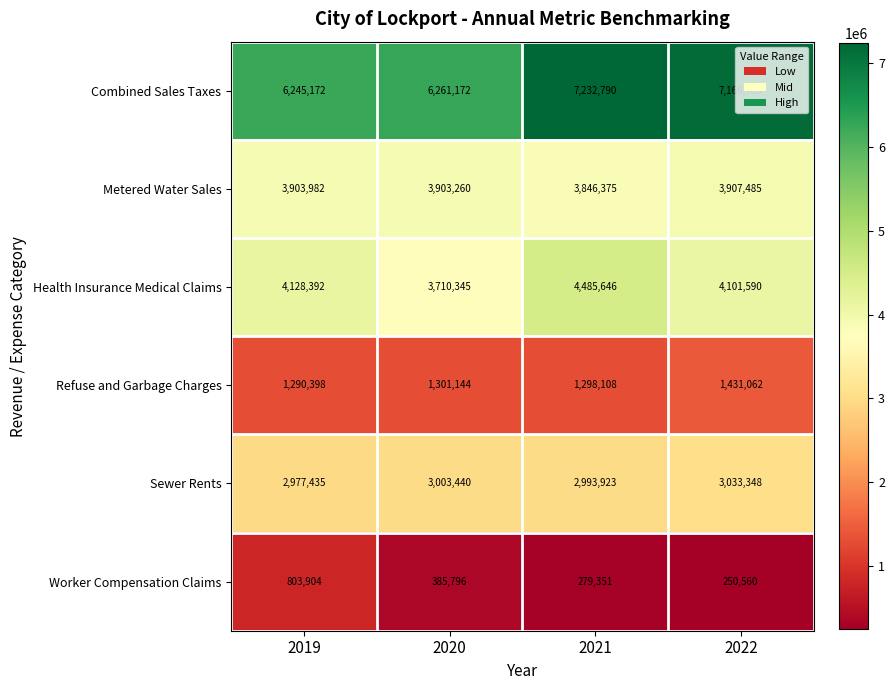

The Metered Water Sales series shows 5594111 at 2022. True or false?

False